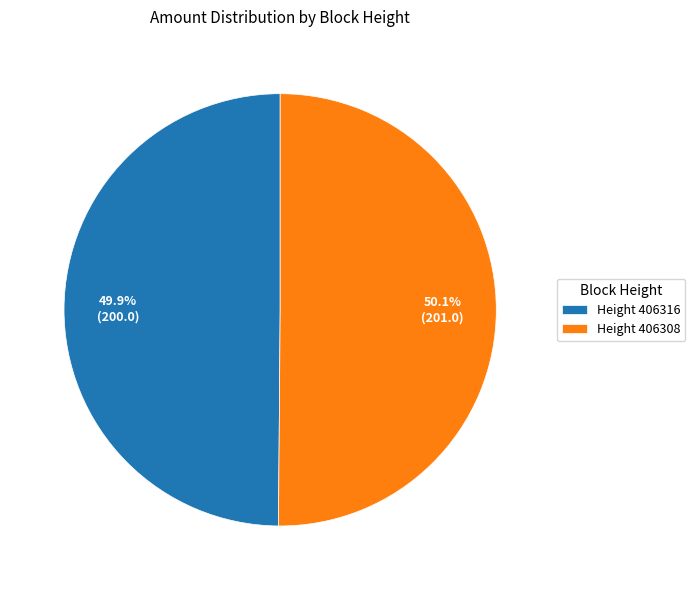

Does any single category account for the majority?

Yes